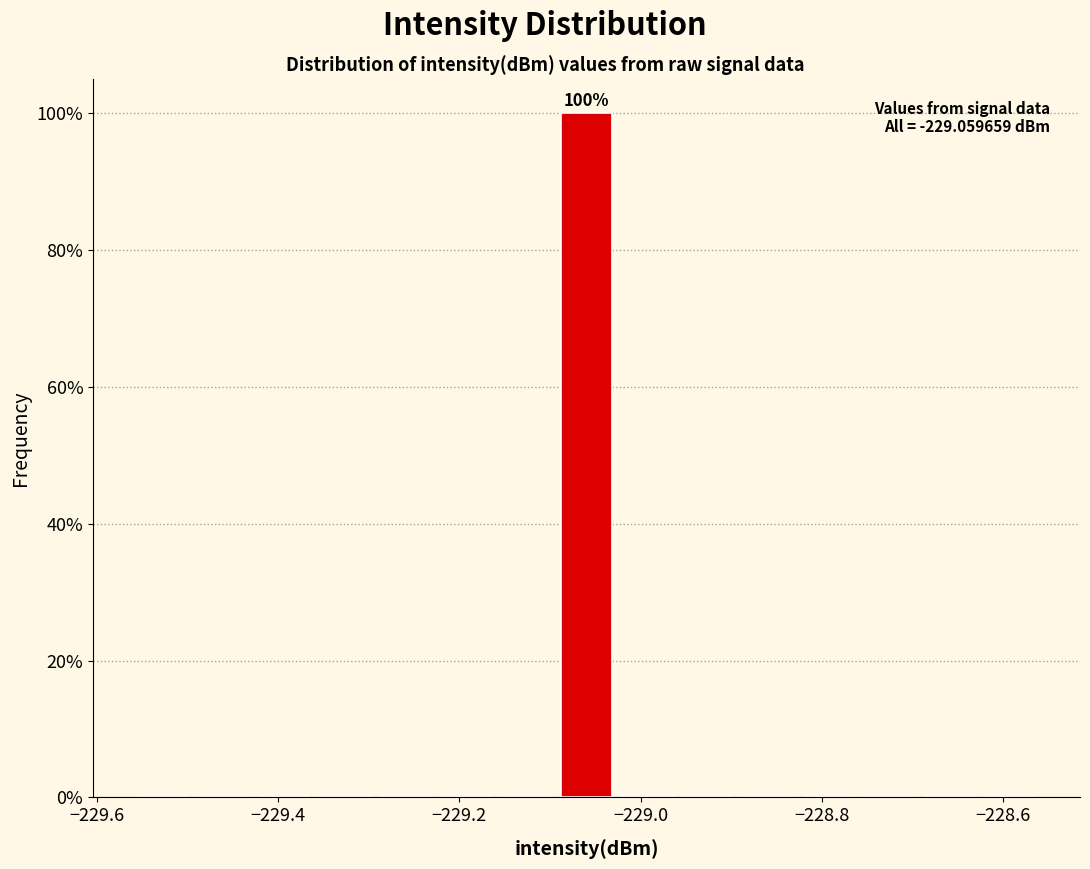

Read against the x-axis, roughly where is the centre of the tallest bar?

-229.06